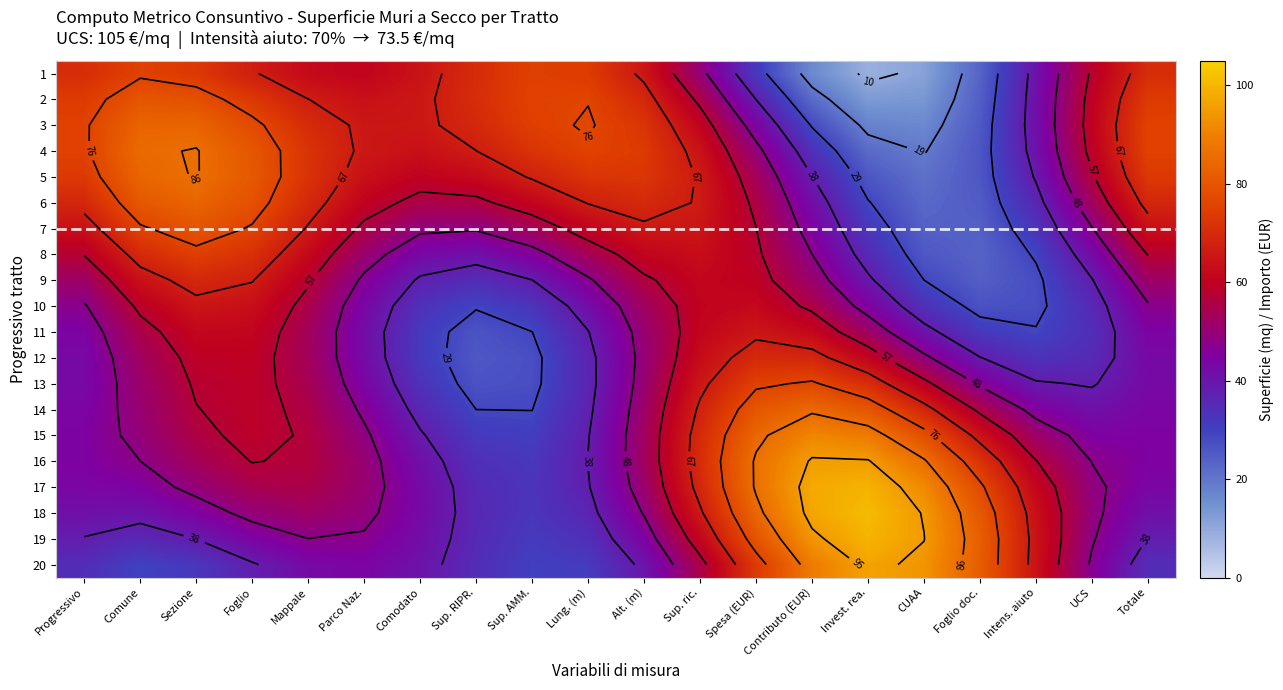

What is the sum of the 18 values at Spesa (EUR) and Foglio doc.?

164.5